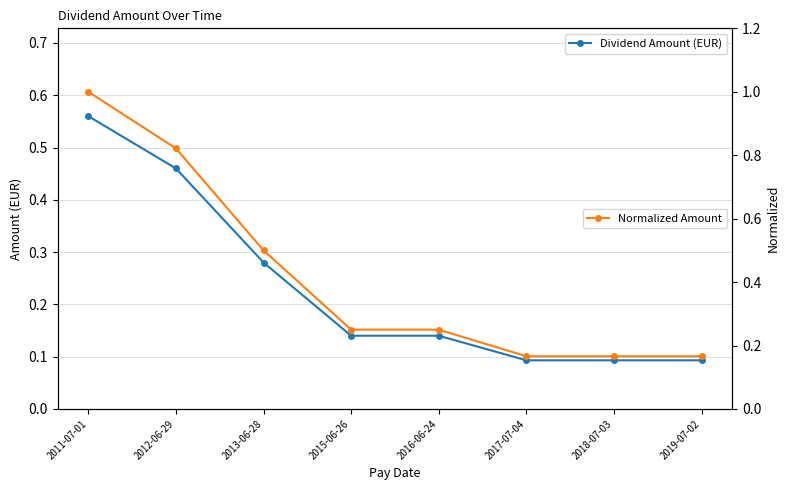

What is the sum of all Dividend Amount (EUR) values?

1.9